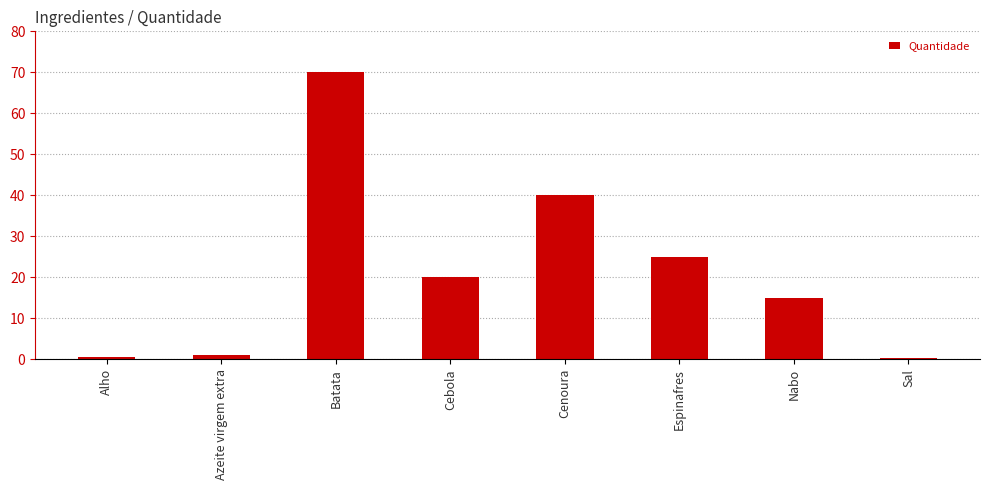

At which label is the value closest to 35?

Cenoura